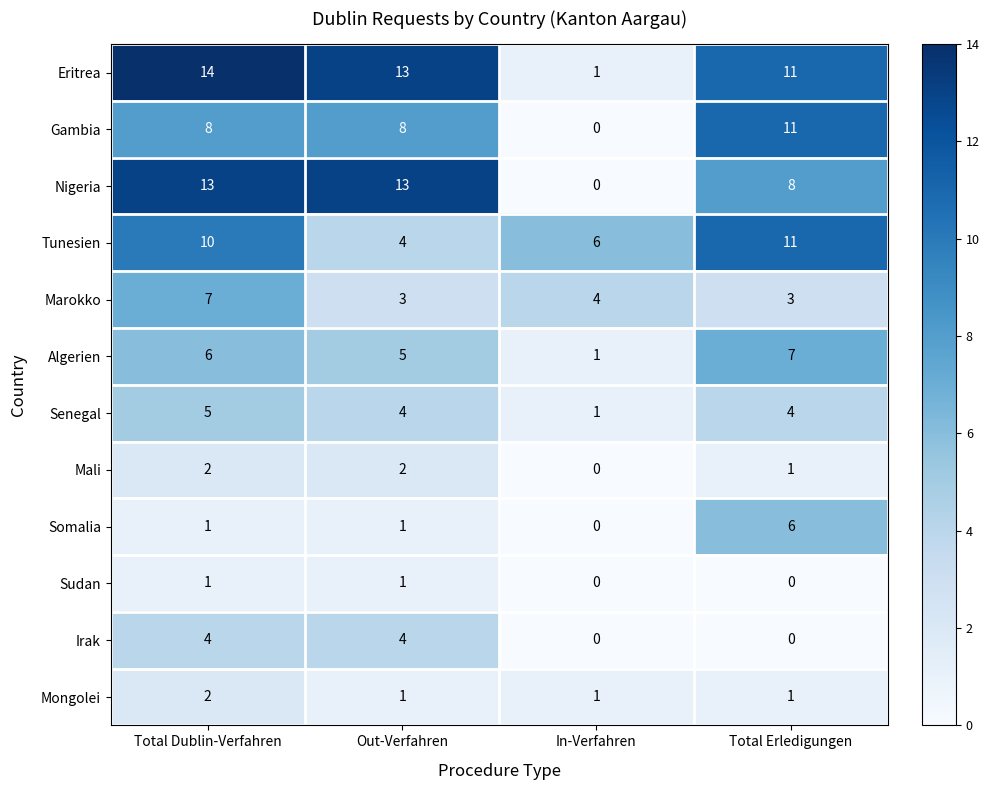

List the labels in order of Eritrea value, largest first.

Total Dublin-Verfahren, Out-Verfahren, Total Erledigungen, In-Verfahren